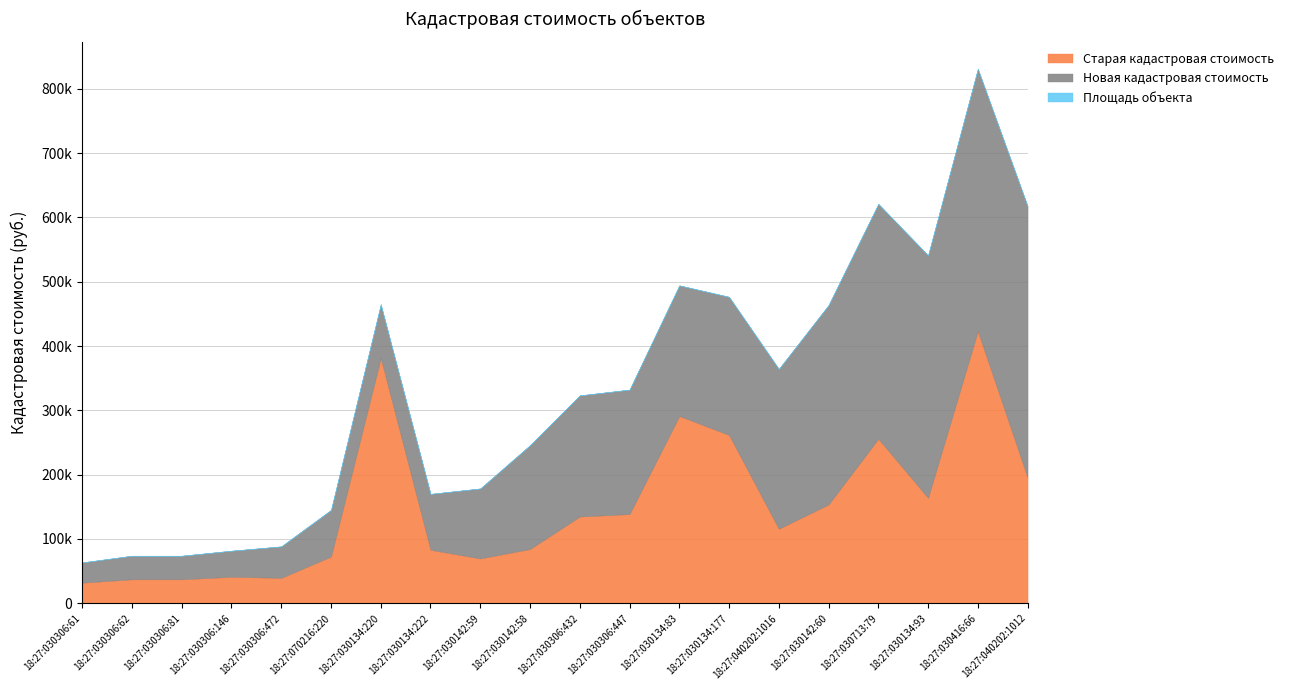

How many values in the Старая кадастровая стоимость series are below 134941?

10